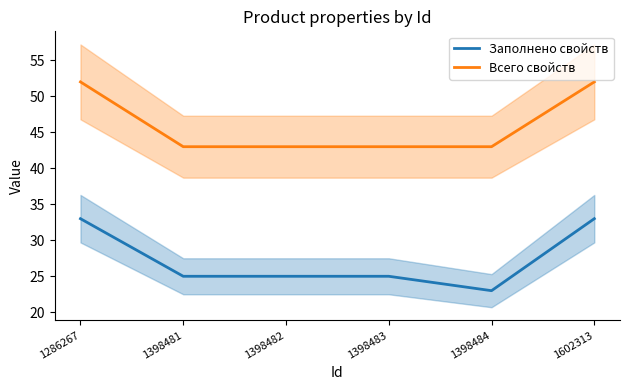

Rank the series by their maximum value, from highest to lowest.

Всего свойств, Заполнено свойств